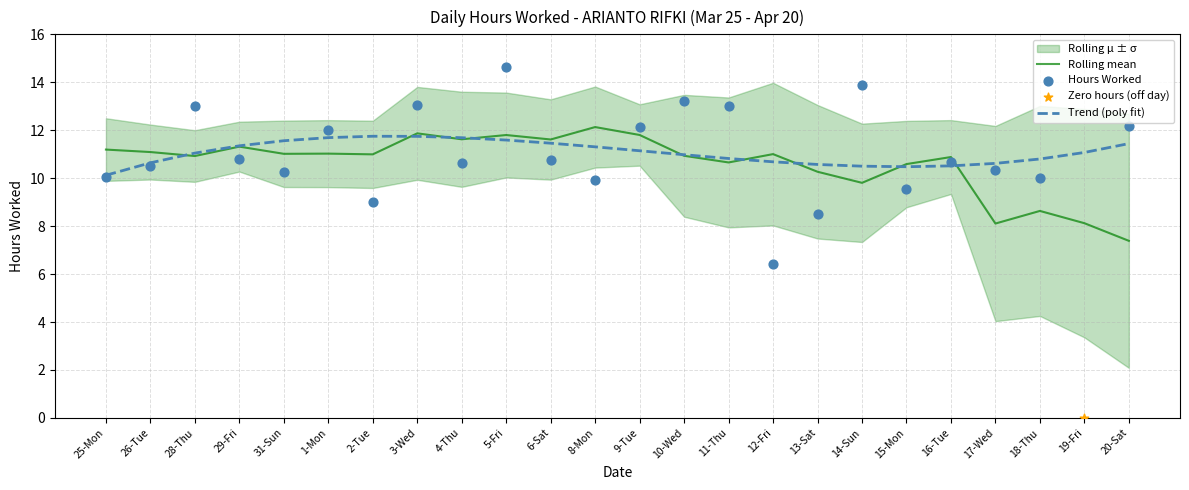

What is the change in value from 2-Tue to 5-Fri?

+5.6